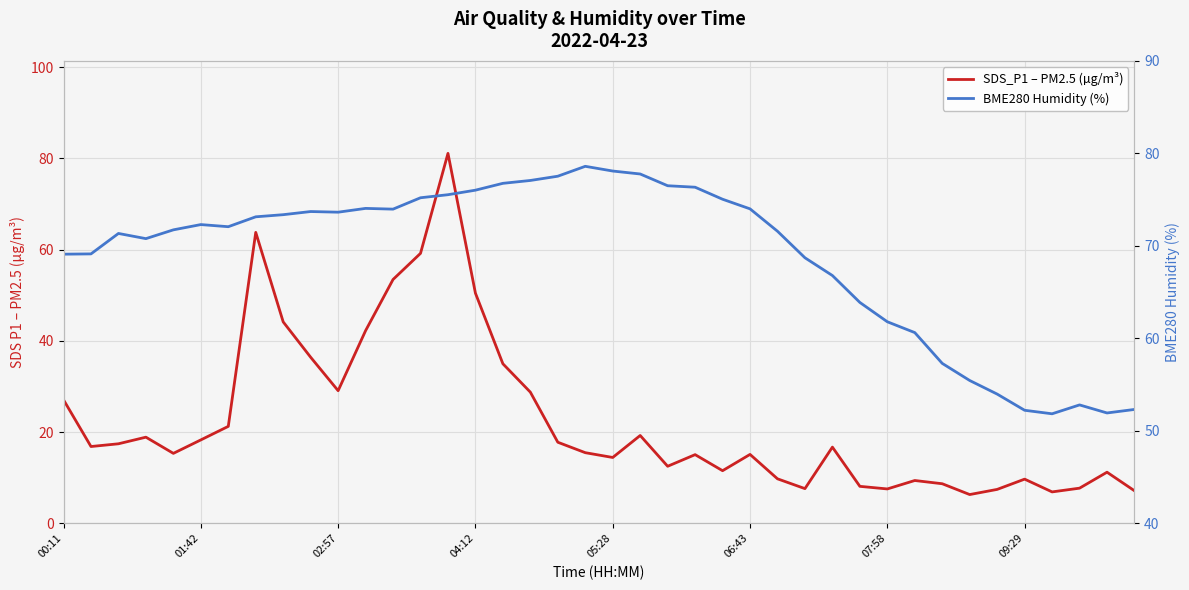

In SDS_P1 – PM2.5 (µg/m³), how many points are lower than both neighbors (excluding endpoints)?

10